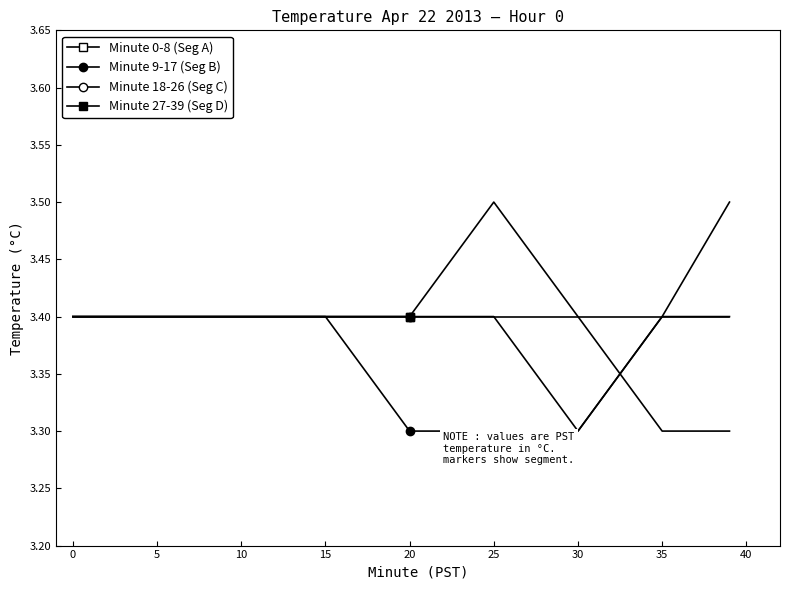

How many categories are shown in the chart?

9